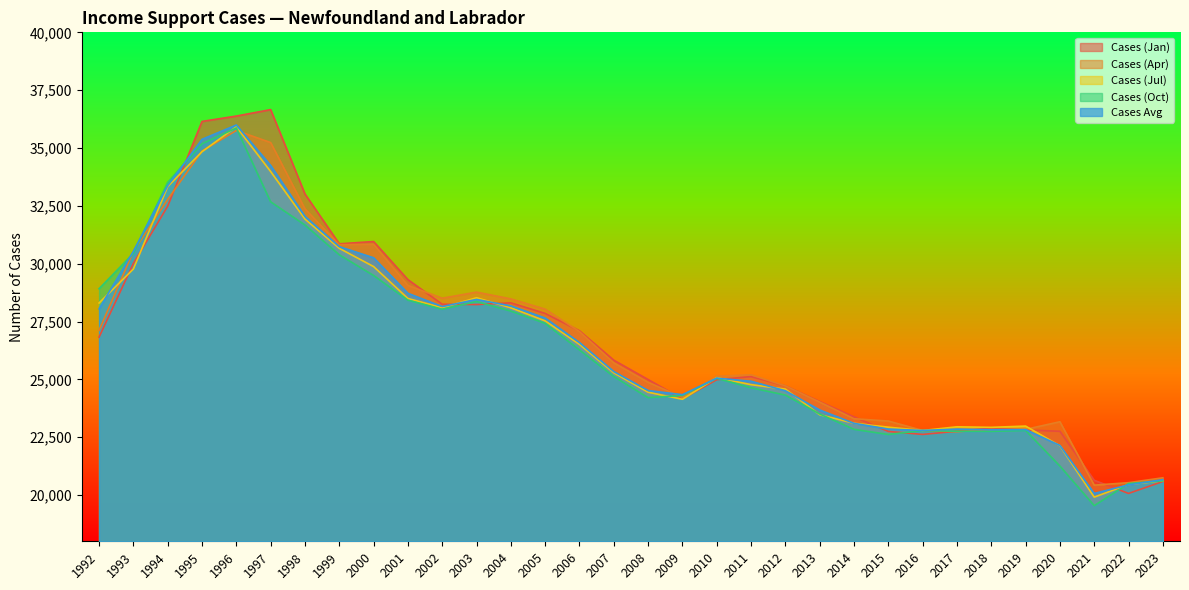

Where do Cases (Apr) and Cases (Oct) first cross each other?

1992 and 1993